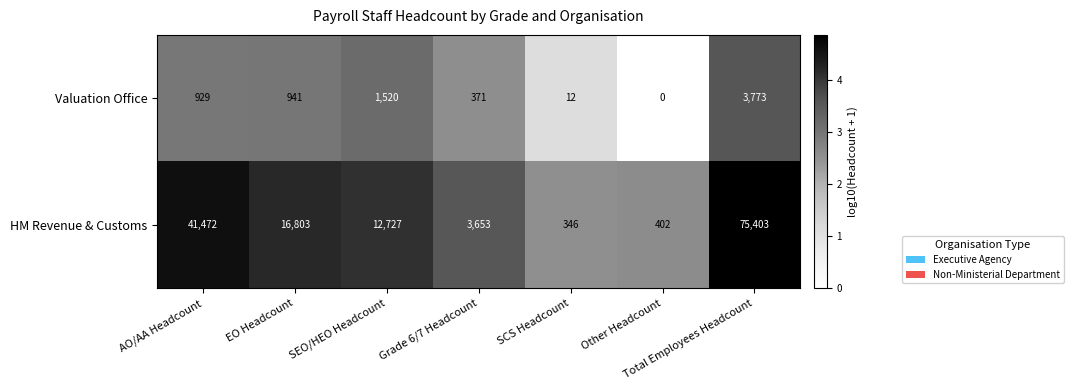

What value does the HM Revenue & Customs series have at AO/AA Headcount, to the nearest 100?

41500